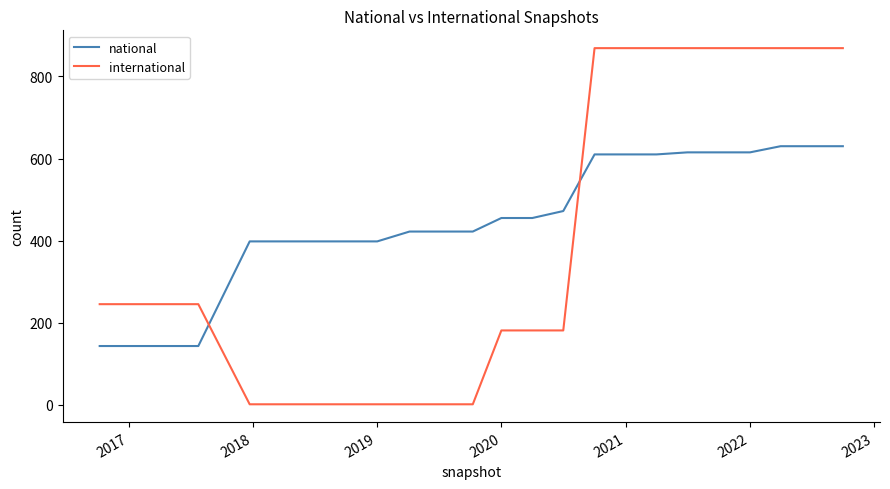

True or false: national and international cross at least once.

True